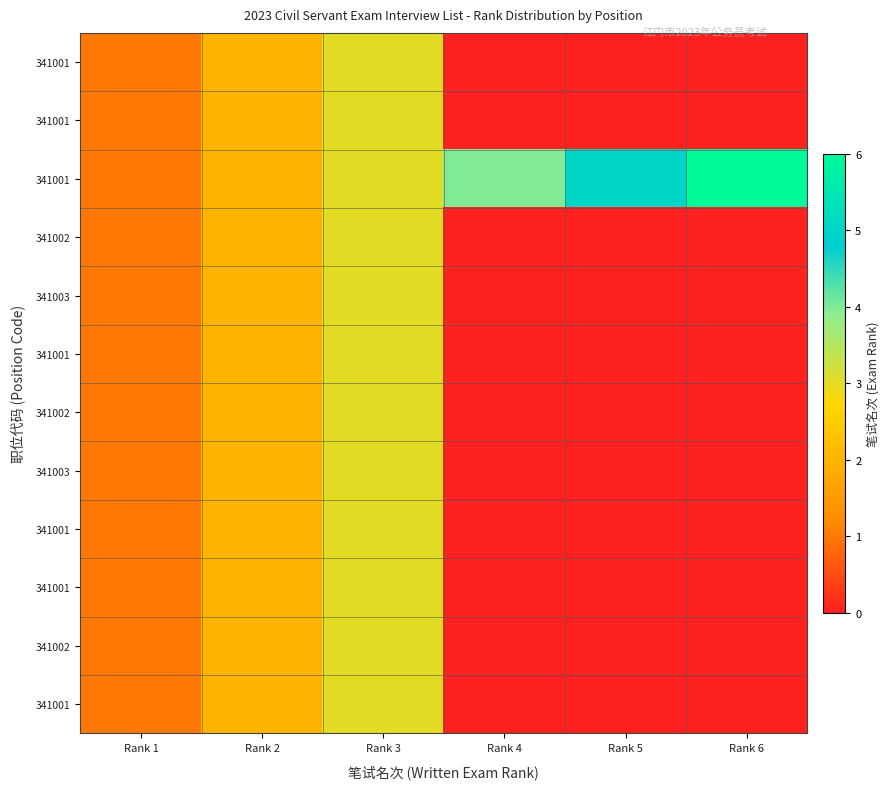

What is the total value across all series at Rank 5?

5